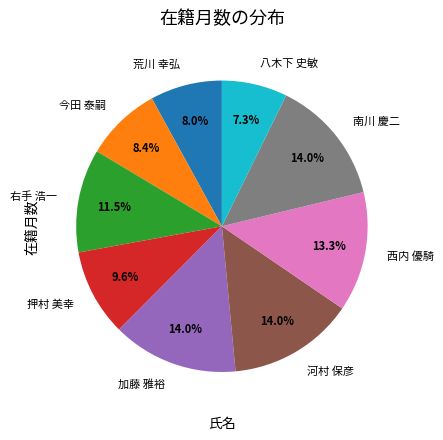

Approximately how many times larger is the value at 西内 優騎 compared to 荒川 幸弘?

1.7